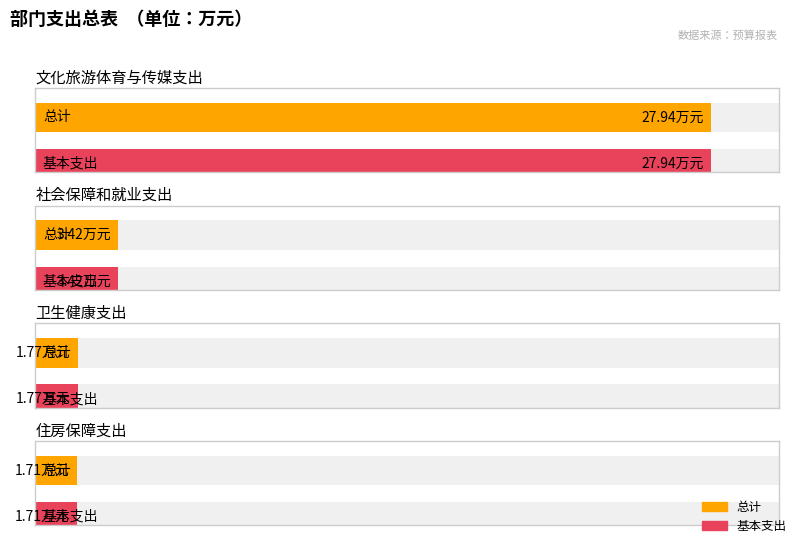

Which series has the largest range (max minus min)?

总计